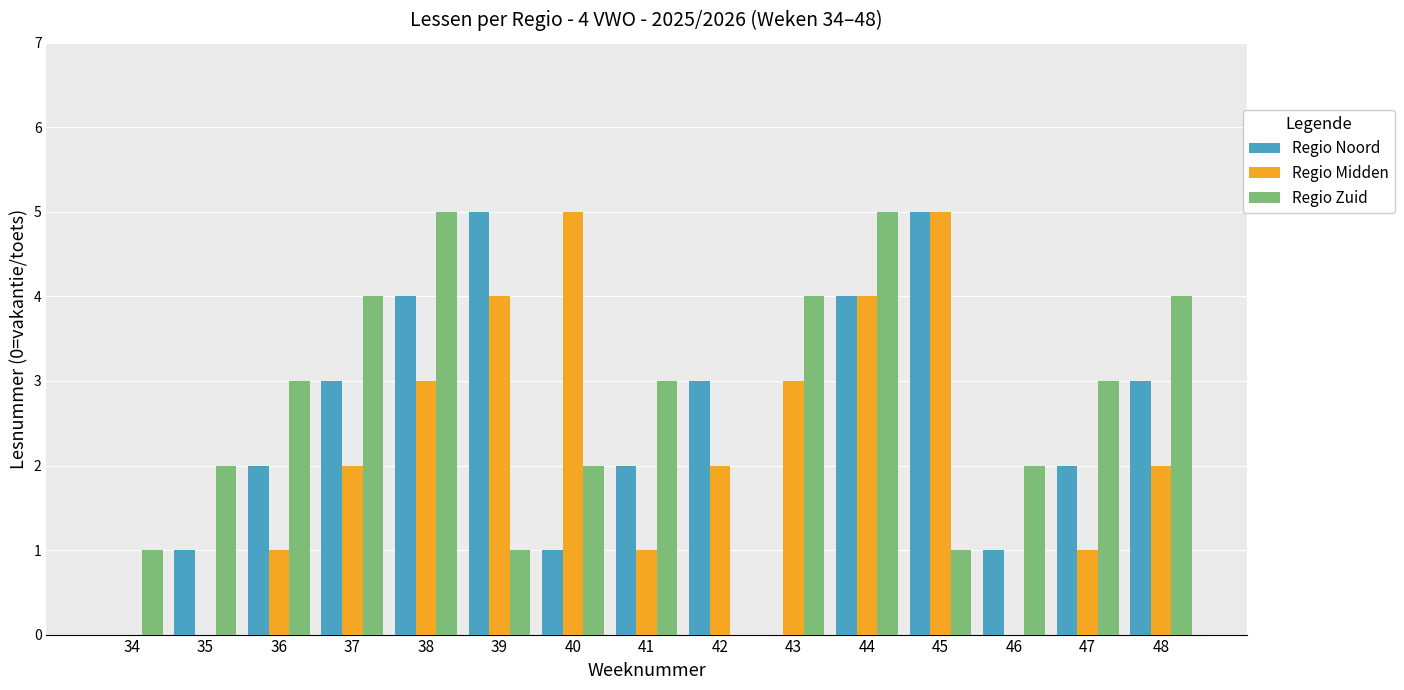

How many series are shown in this chart?

3